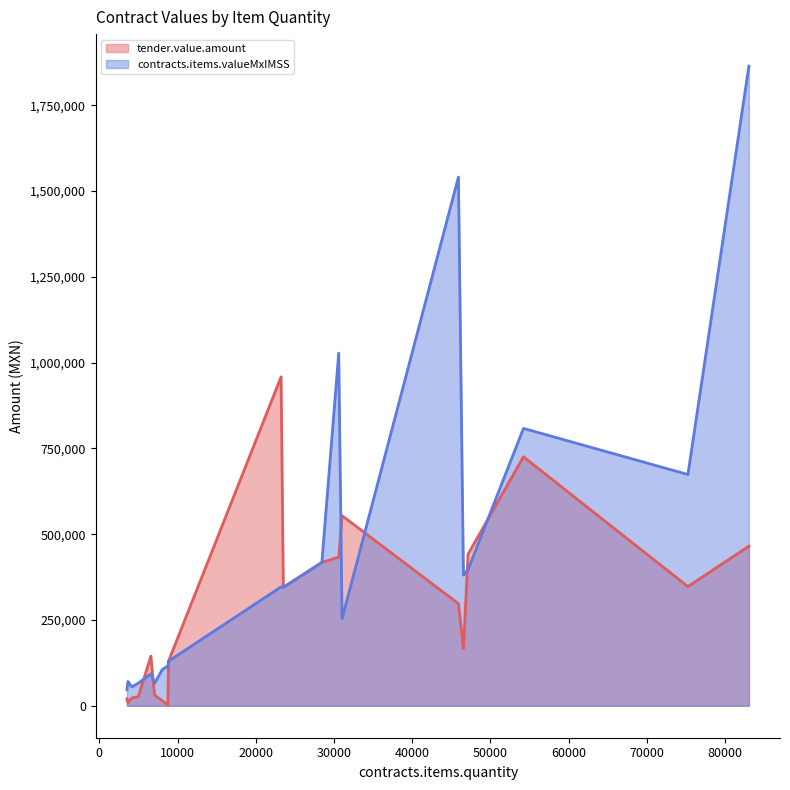

List the series in order of their overall mean, highest first.

contracts.items.valueMxIMSS, tender.value.amount